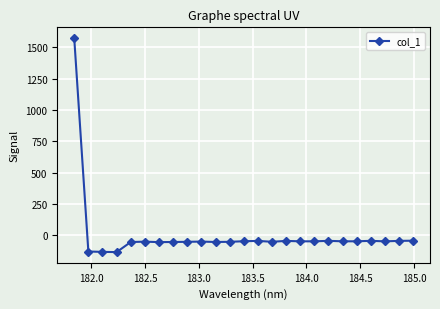

True or false: there are more than 2 points higher than both neighbors.

True